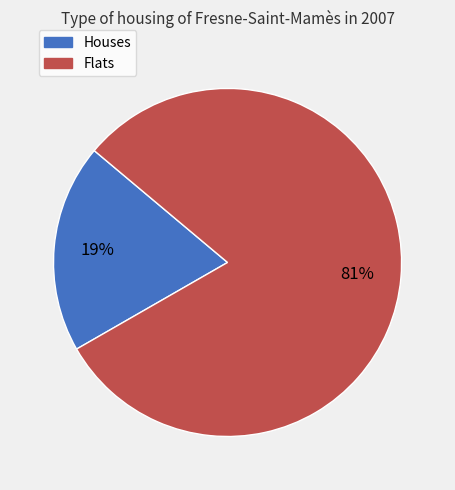

To the nearest percent, what is the average slice percentage?

50%